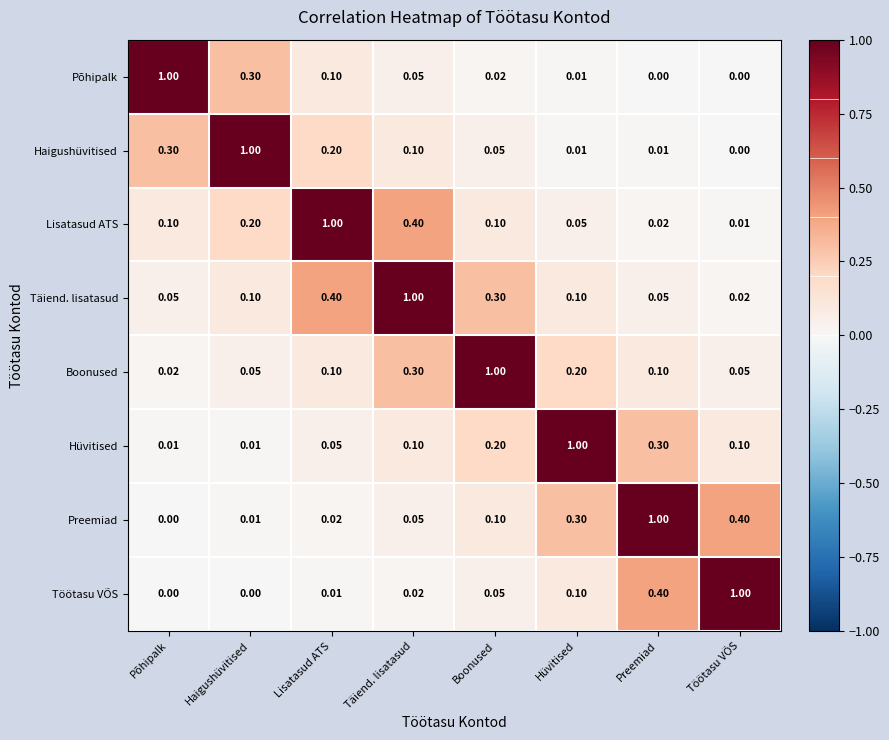

At Preemiad, list the series in order from smallest to largest.

Põhipalk, Haigushüvitised, Lisatasud ATS, Täiend. lisatasud, Boonused, Hüvitised, Töötasu VÕS, Preemiad